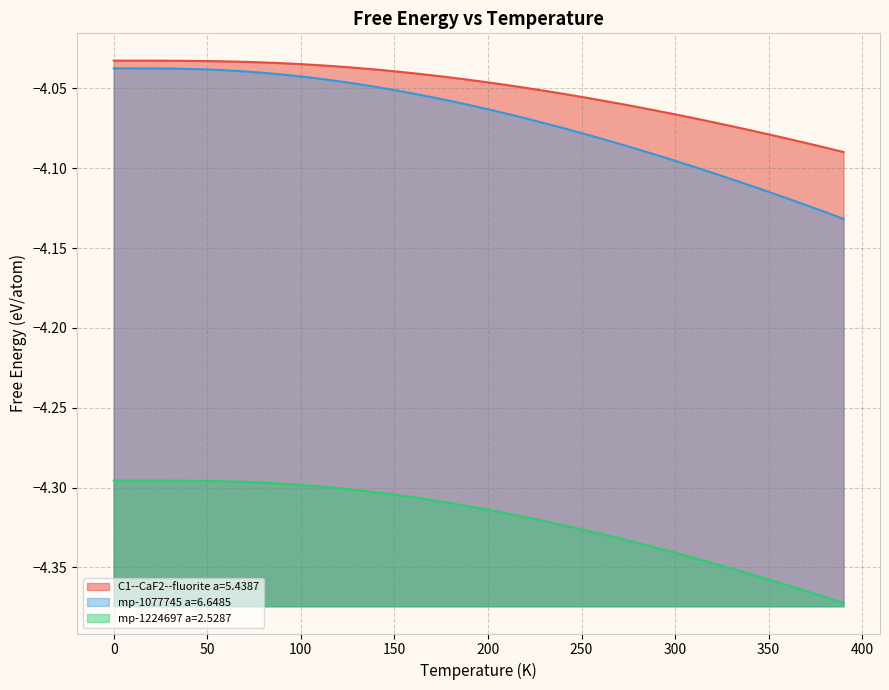

True or false: mp-1077745 a=6.6485 and mp-1224697 a=2.5287 cross at least once.

False